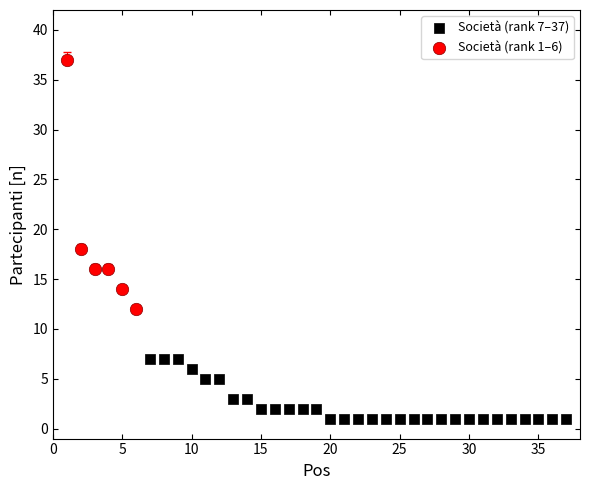

What are all the series names shown in the legend?

Società (rank 7–37), Società (rank 1–6)